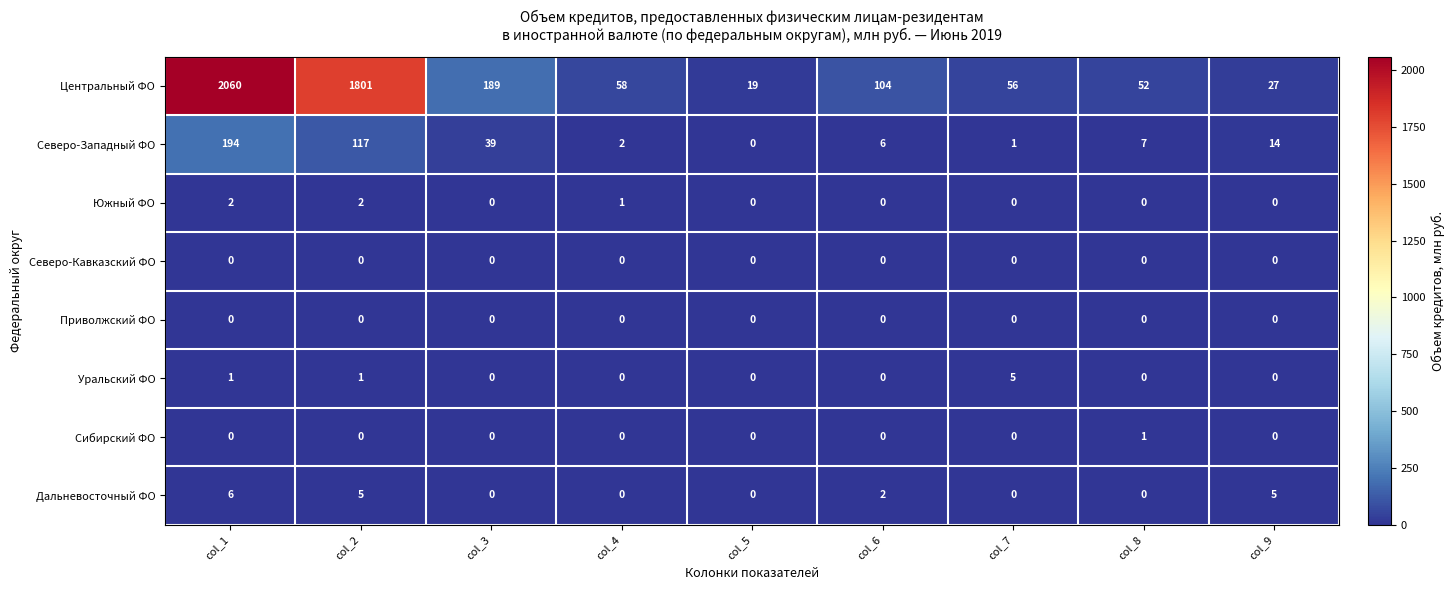

Which category has the highest value across all series?

col_1